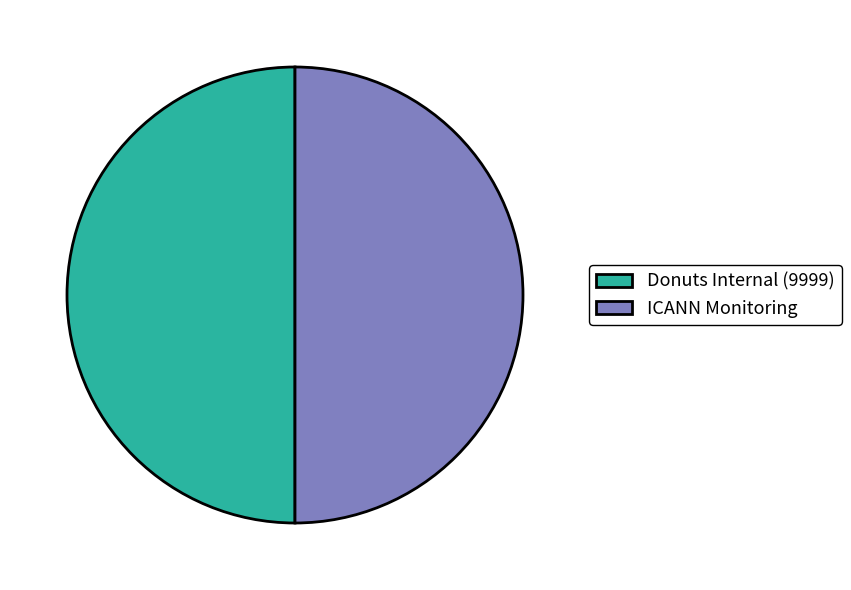

The ICANN Monitoring slice represents 50% of the pie. True or false?

True